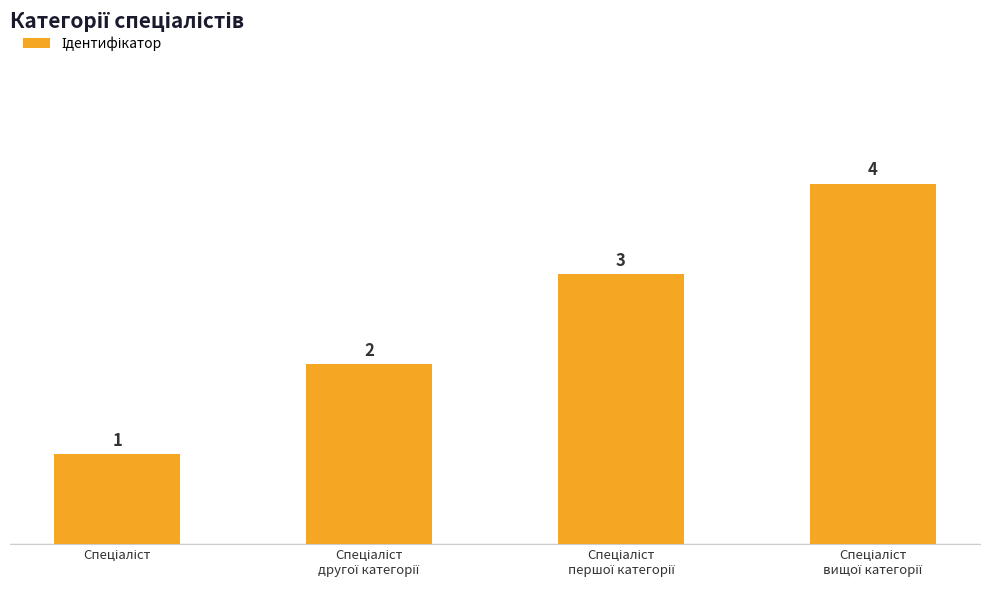

What is the maximum value shown in the chart?

4